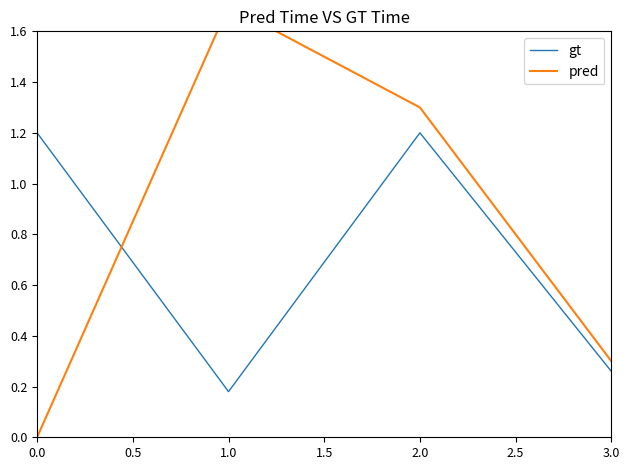

True or false: gt has more than 0 interior local peaks.

True